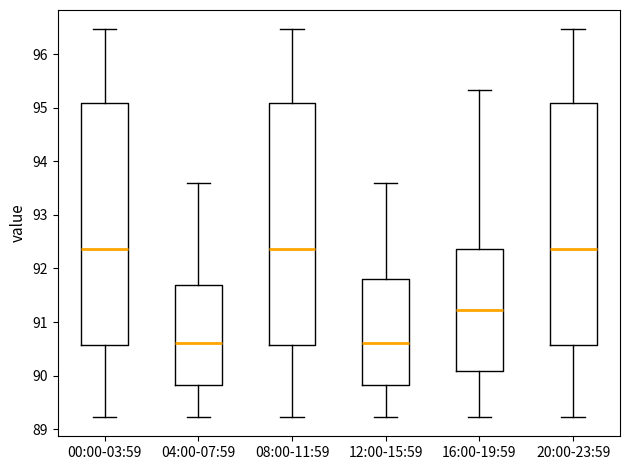

Reading left to right, read every box against the y-axis: the position of its median line, the range the box covers, and the ends of its whiskers. The values are not printed on the chart, so give them approximately, as read against the axis.

00:00-03:59: median 92.4, box 90.6 to 95.1, whiskers 89.2 to 96.5
04:00-07:59: median 90.6, box 89.8 to 91.7, whiskers 89.2 to 93.6
08:00-11:59: median 92.4, box 90.6 to 95.1, whiskers 89.2 to 96.5
12:00-15:59: median 90.6, box 89.8 to 91.8, whiskers 89.2 to 93.6
16:00-19:59: median 91.2, box 90.1 to 92.4, whiskers 89.2 to 95.3
20:00-23:59: median 92.4, box 90.6 to 95.1, whiskers 89.2 to 96.5